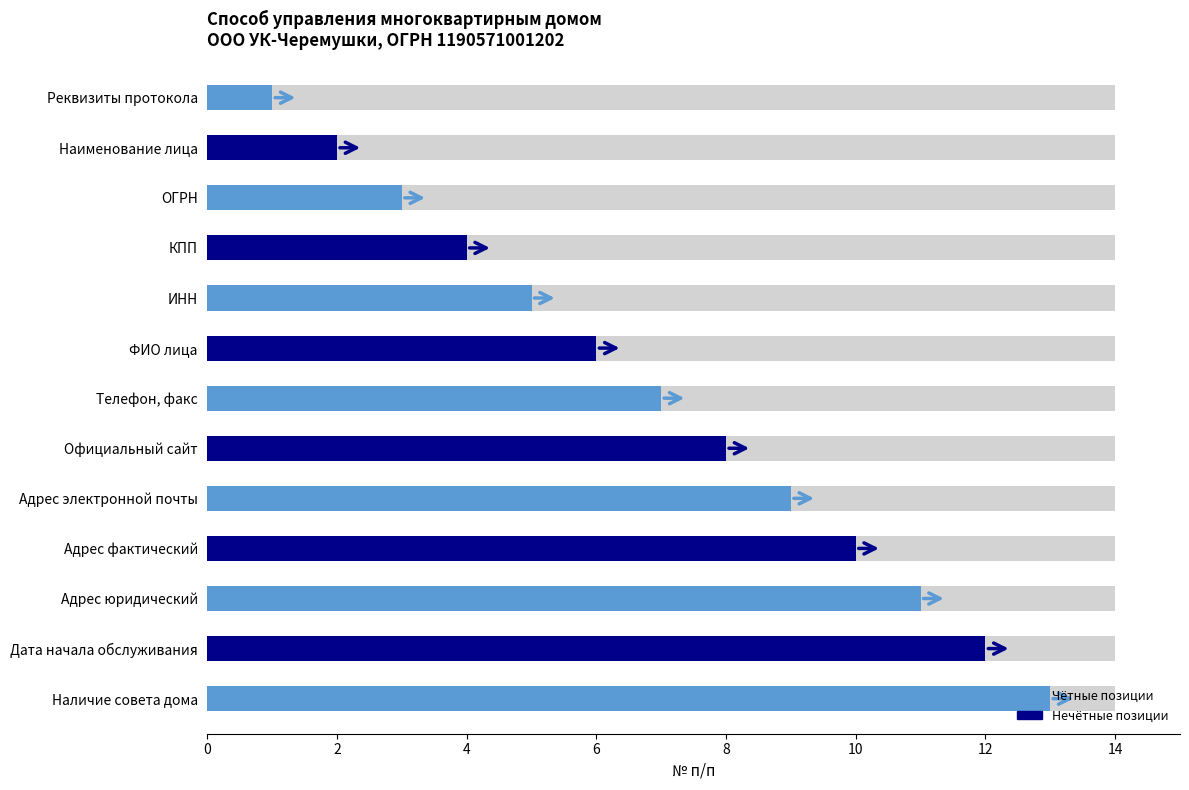

Which has a higher value, Официальный сайт or Наименование лица?

Официальный сайт